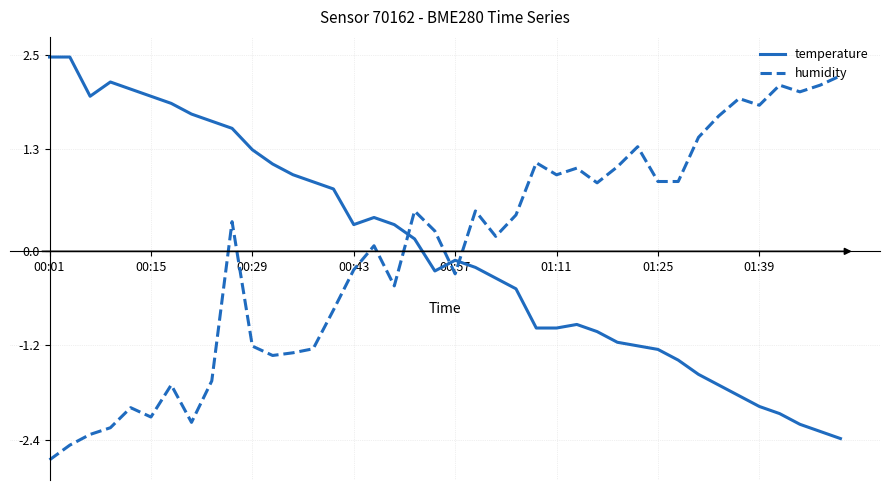

What is the difference between the maximum and minimum values in the humidity series?

4.9